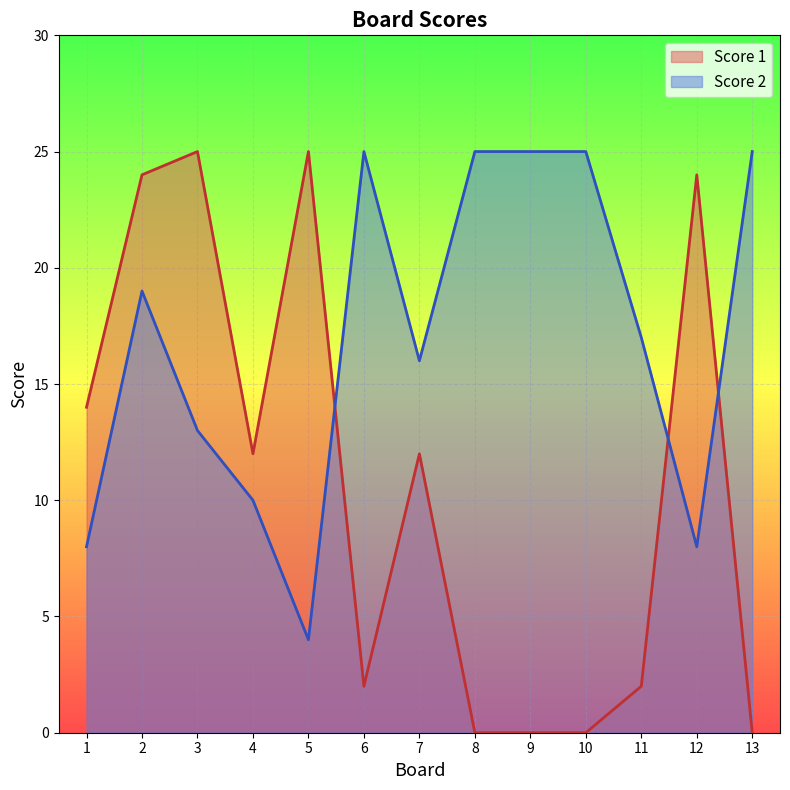

Is the value of Score 1 at 10 greater than the value of Score 2 at 12?

No